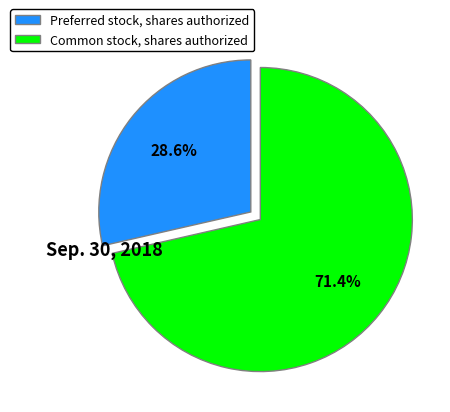

Which slice represents more than half of the pie?

Common stock, shares authorized